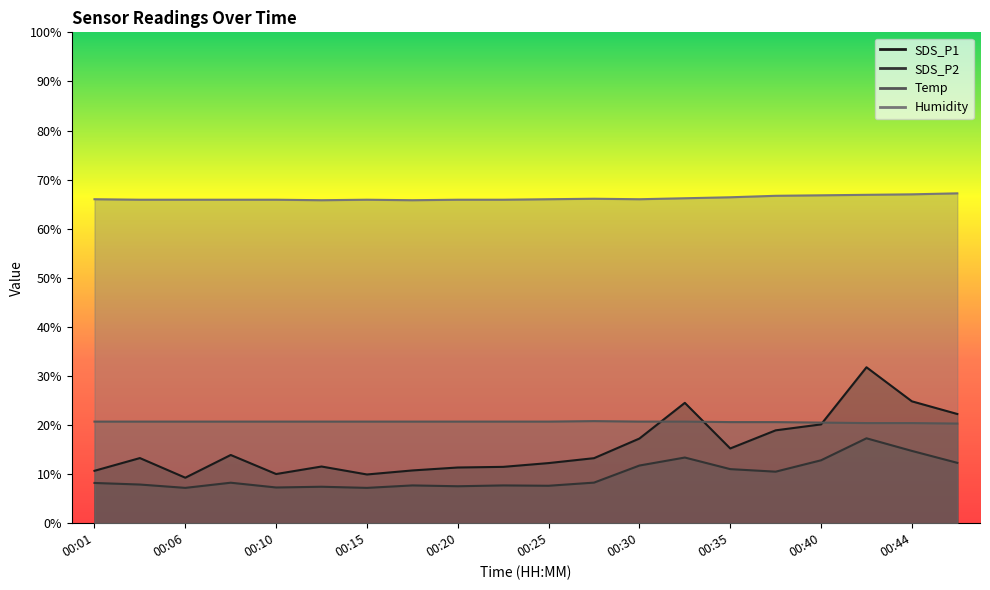

How many series are shown in this chart?

4